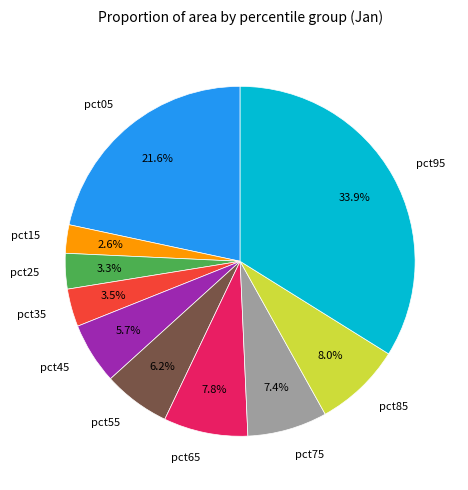

Does pct25 represent more than half of the total?

No